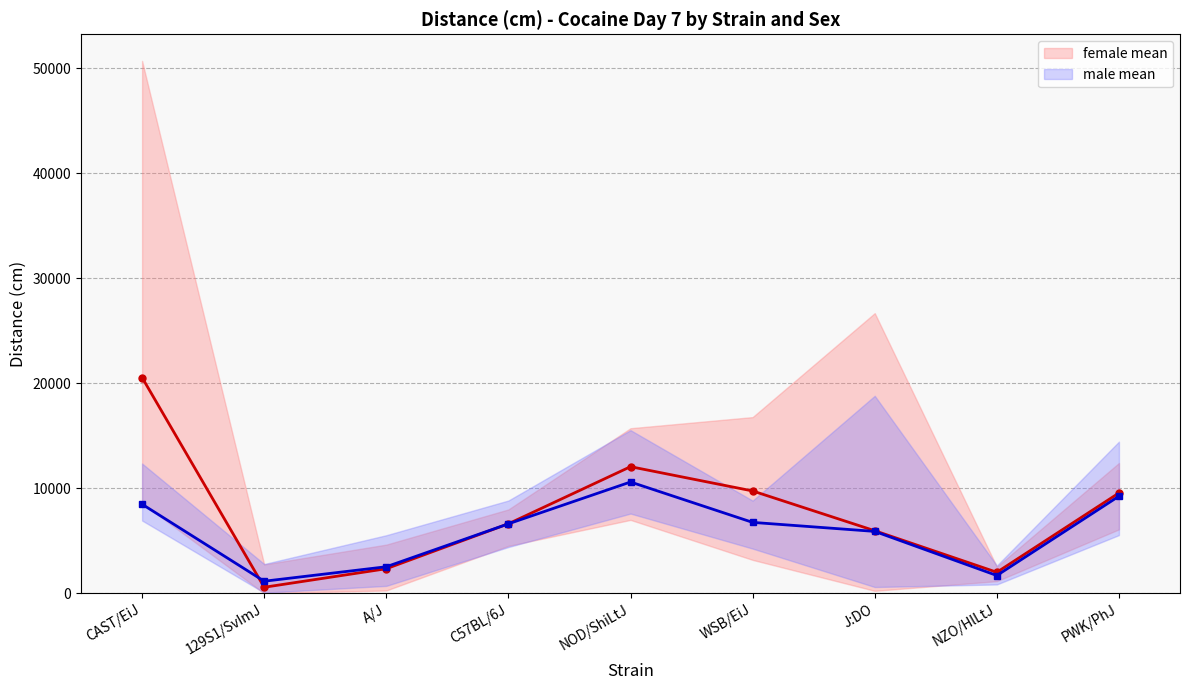

What is the value of the female mean point at the 1st from the left?

20554.0